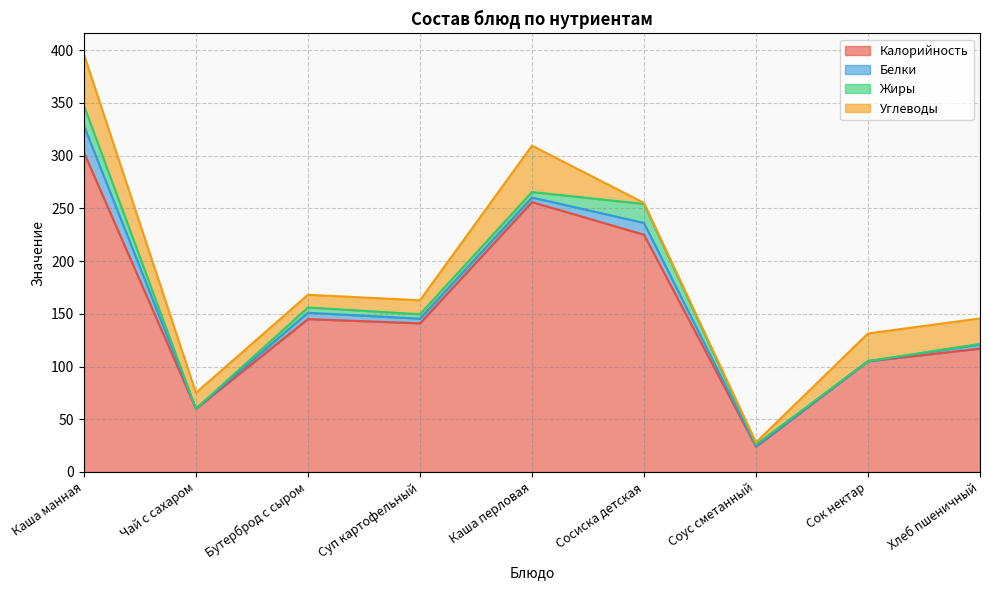

What is the difference between the second highest and minimum values in the Жиры series?

18.0